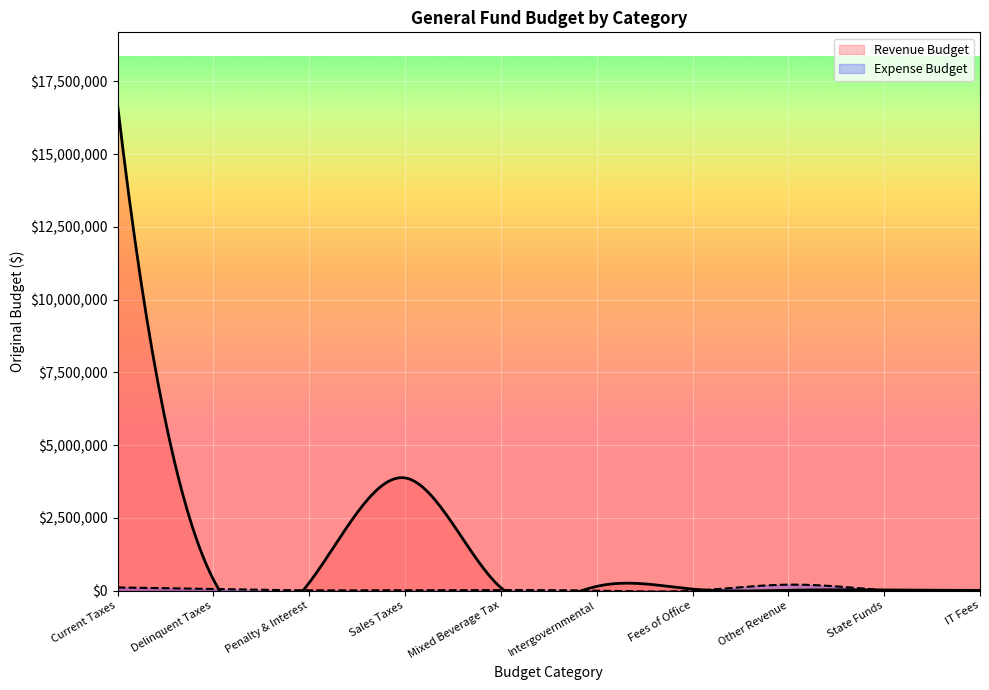

At how many categories does at least one series exceed 5281744?

1